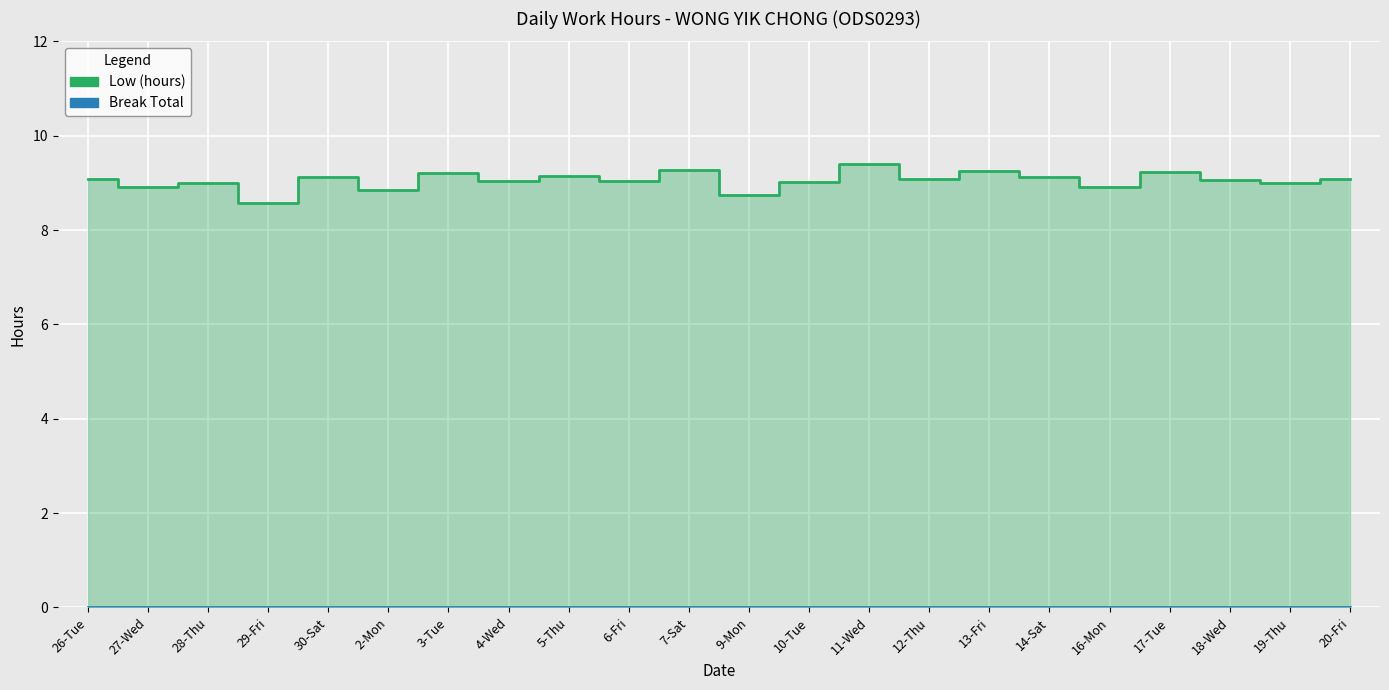

At which category does the data reach its first local valley?

27-Wed